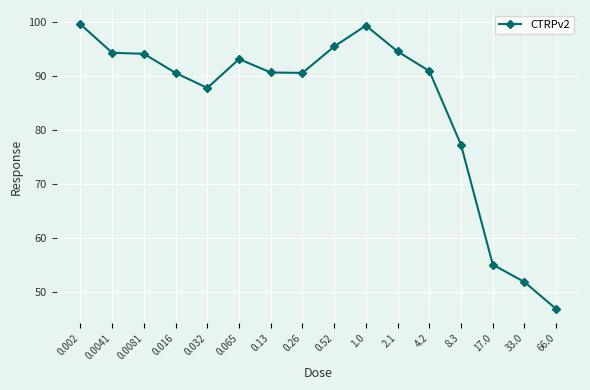

Is it true that the value at 0.26 is 140.4?

False